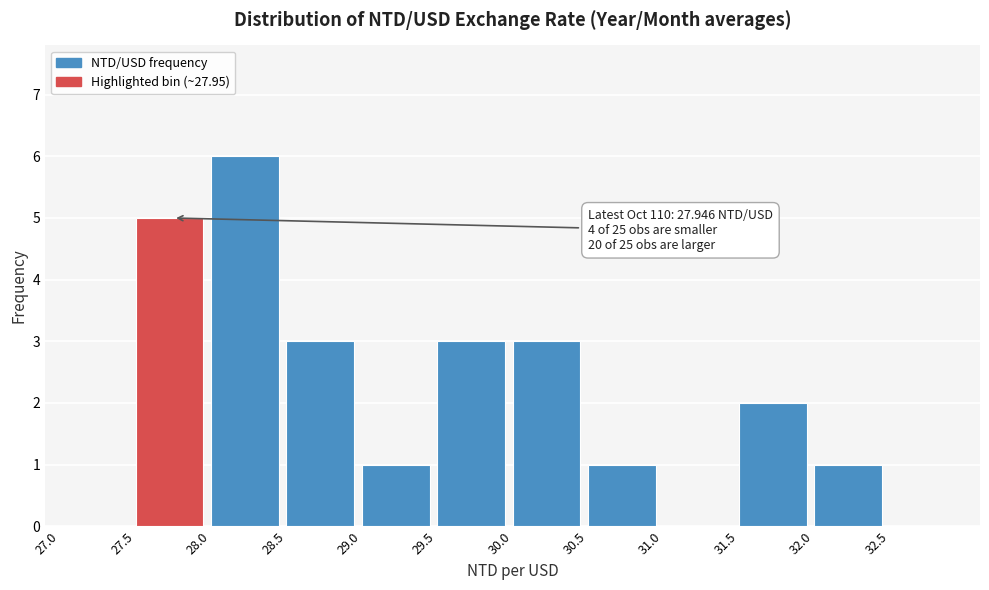

Which range on the x-axis has the tallest bar?

28.0 to 28.5